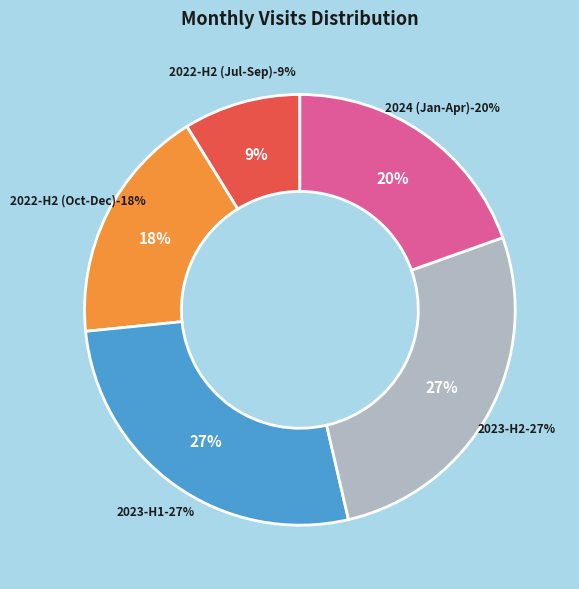

Is it true that 2023-02 is 11% of the pie?

False